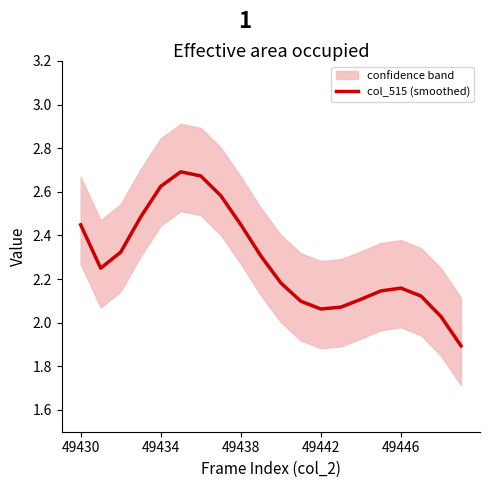

True or false: col_515 (smoothed) has a value of 0.8 at 49430.

False